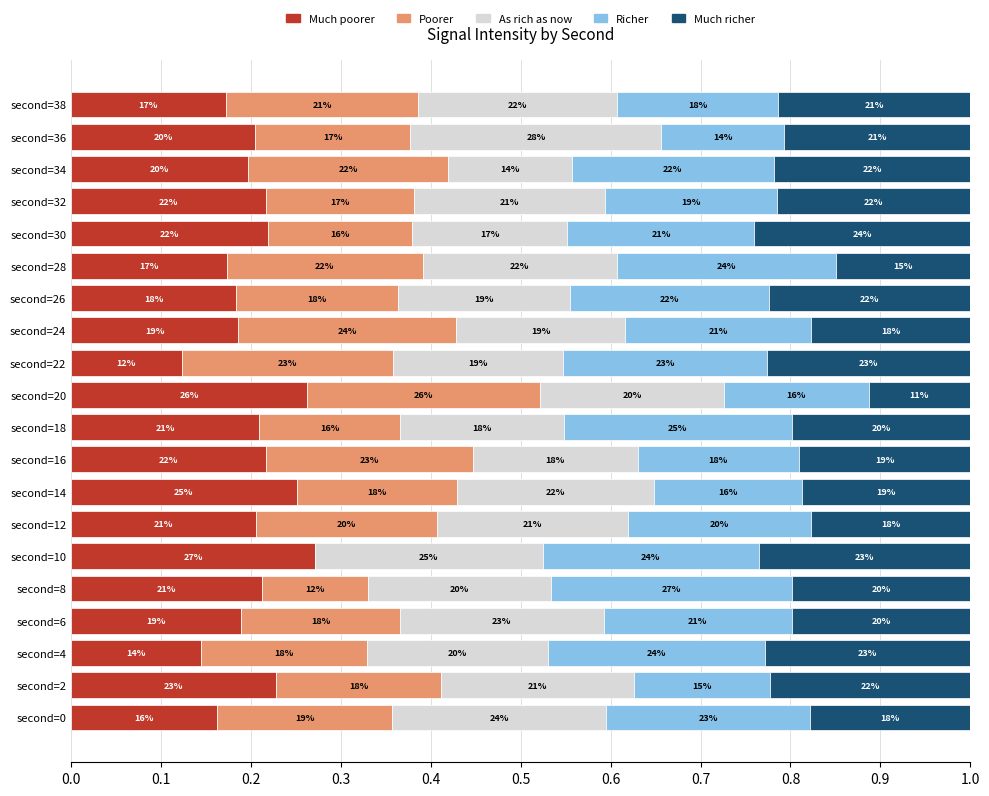

What are all the series names shown in the legend?

Much poorer, Poorer, As rich as now, Richer, Much richer